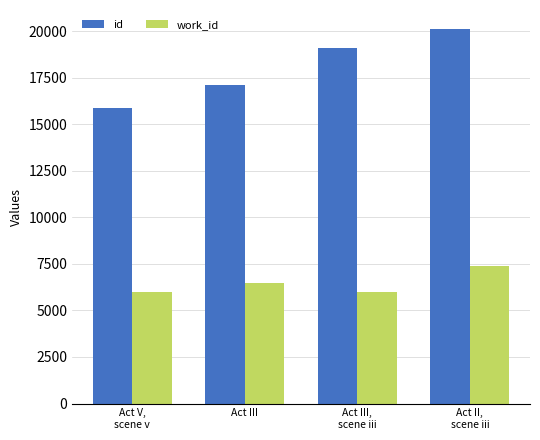

What position from the left is Act III,
scene iii?

3